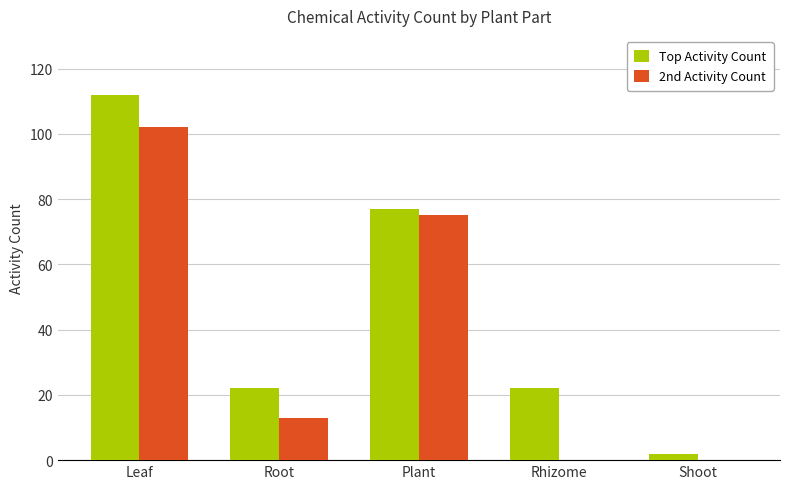

The value of 2nd Activity Count at Plant is 105. True or false?

False